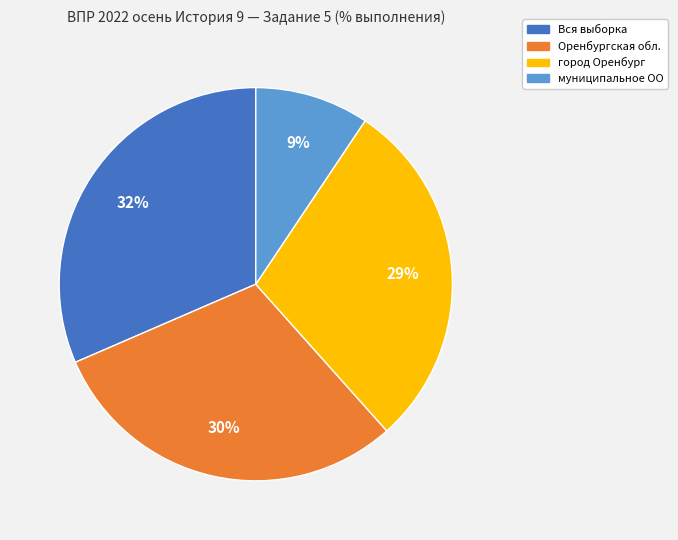

The Вся выборка slice represents 18% of the pie. True or false?

False